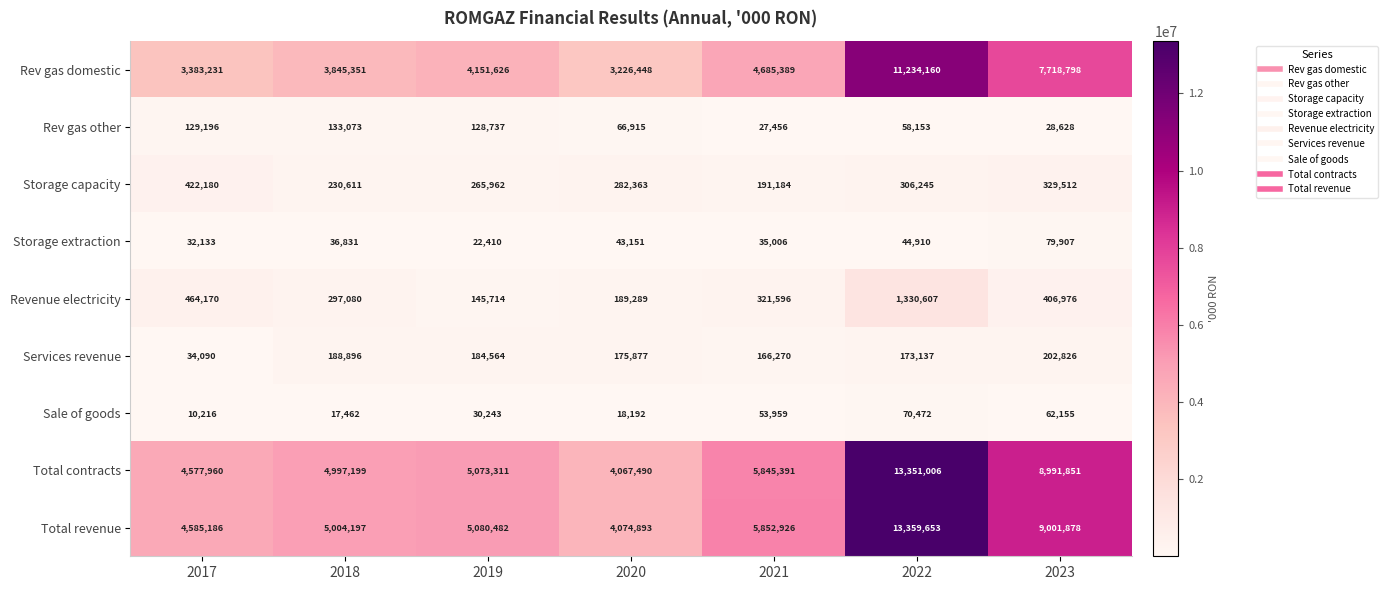

Between 2019 and 2022, which series saw the biggest shift?

Total revenue